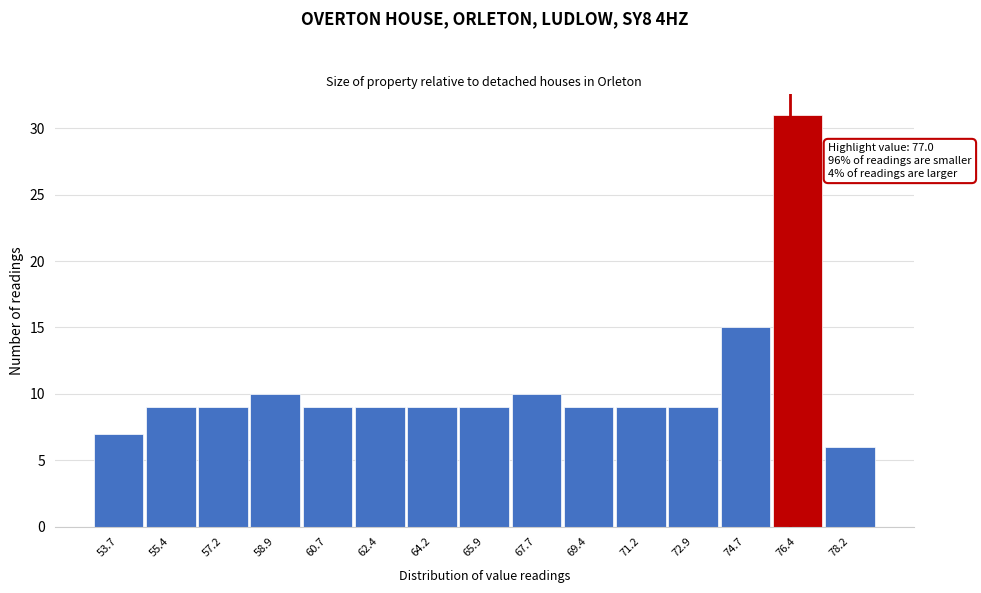

Reading left to right, extract all data points from this chart.

53.7=7	55.4=9	57.2=9	58.9=10	60.7=9	62.4=9	64.2=9	65.9=9	67.7=10	69.4=9	71.2=9	72.9=9	74.7=15	76.4=31	78.2=6